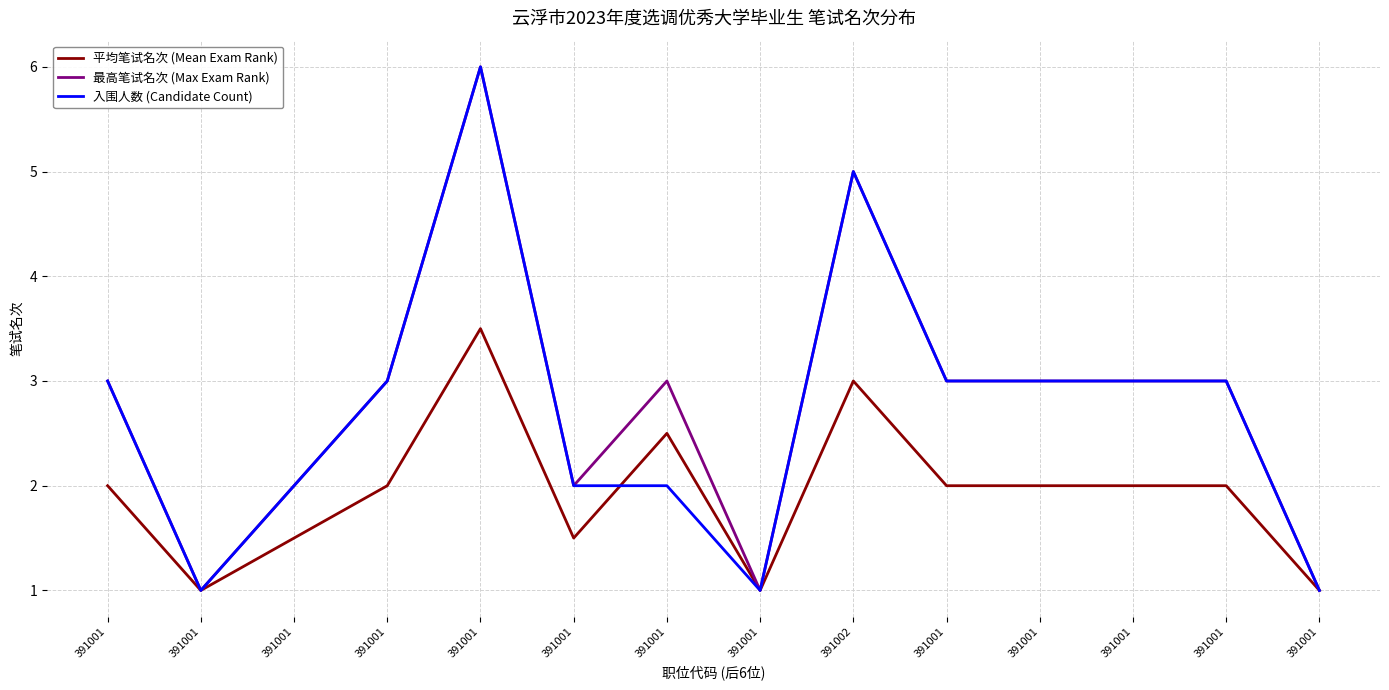

What are all the series names shown in the legend?

平均笔试名次 (Mean Exam Rank), 最高笔试名次 (Max Exam Rank), 入围人数 (Candidate Count)